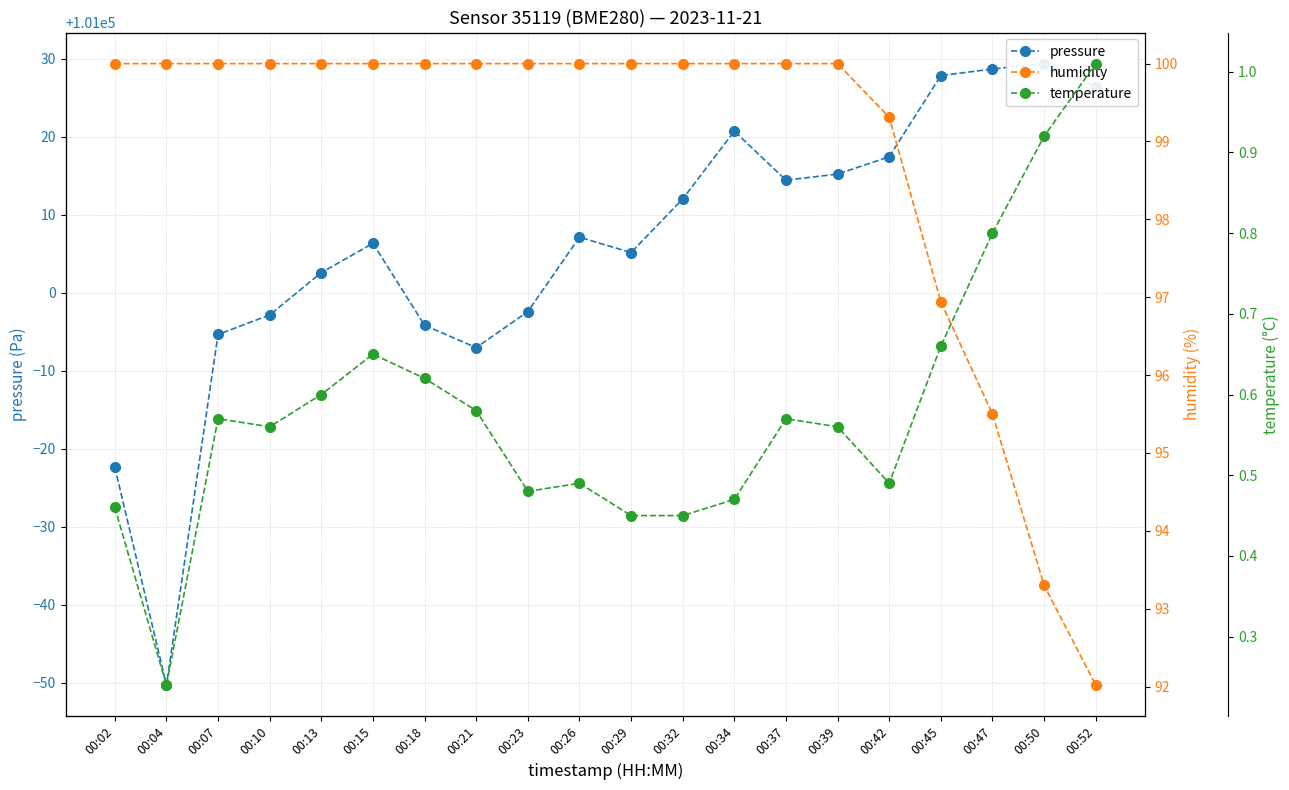

Reading left to right, list all the values displayed in this chart.

pressure: 00:02=100977.7	00:04=100949.7	00:07=100994.7	00:10=100997.2	00:13=101002.6	00:15=101006.3	00:18=100995.8	00:21=100993.0	00:23=100997.6	00:26=101007.1	00:29=101005.2	00:32=101012.0	00:34=101020.7	00:37=101014.4	00:39=101015.2	00:42=101017.4	00:45=101027.8	00:47=101028.7	00:50=101029.4	00:52=101026.4
humidity: 00:02=100.0	00:04=100.0	00:07=100.0	00:10=100.0	00:13=100.0	00:15=100.0	00:18=100.0	00:21=100.0	00:23=100.0	00:26=100.0	00:29=100.0	00:32=100.0	00:34=100.0	00:37=100.0	00:39=100.0	00:42=99.3	00:45=96.9	00:47=95.5	00:50=93.3	00:52=92.0
temperature: 00:02=0.5	00:04=0.2	00:07=0.6	00:10=0.6	00:13=0.6	00:15=0.7	00:18=0.6	00:21=0.6	00:23=0.5	00:26=0.5	00:29=0.5	00:32=0.5	00:34=0.5	00:37=0.6	00:39=0.6	00:42=0.5	00:45=0.7	00:47=0.8	00:50=0.9	00:52=1.0